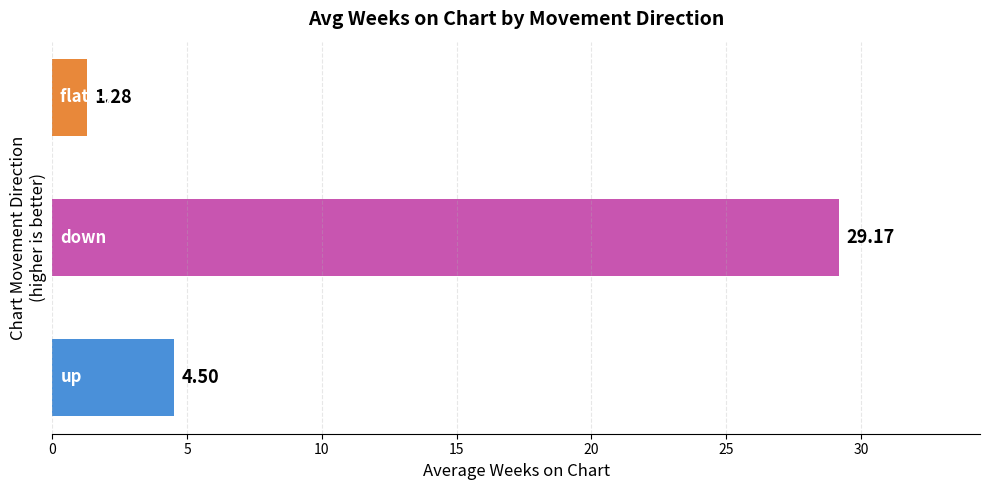

What is the difference between the maximum and minimum values?

27.9